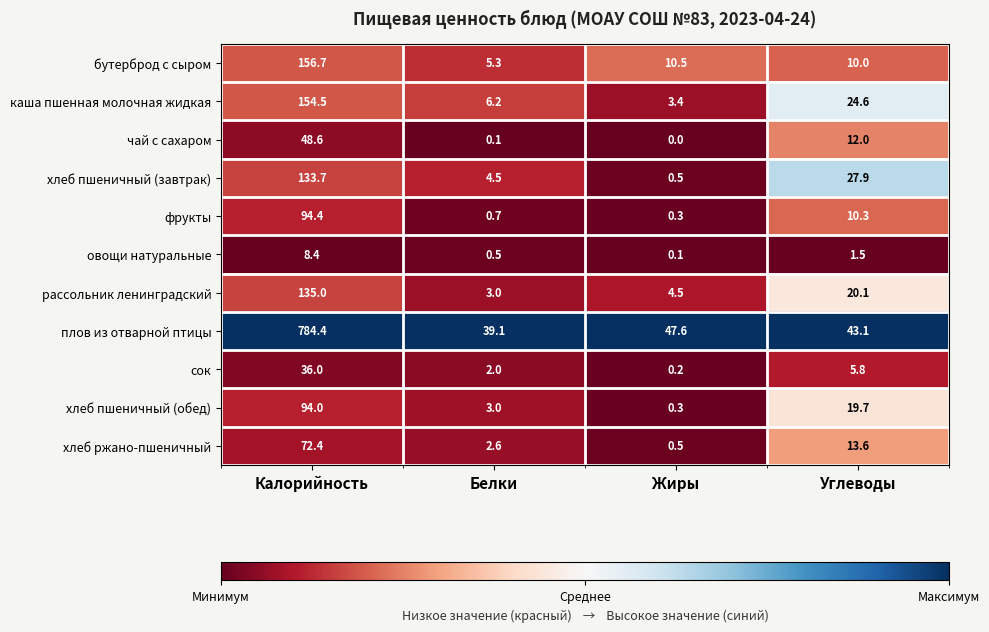

What is the total value across all series at Калорийность?

1718.1